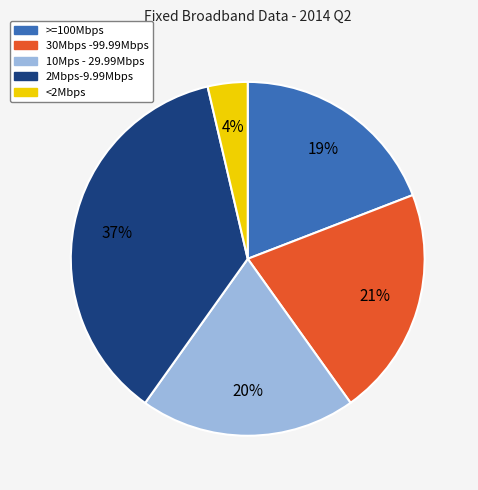

Does <2Mbps account for over 50% of the chart?

No